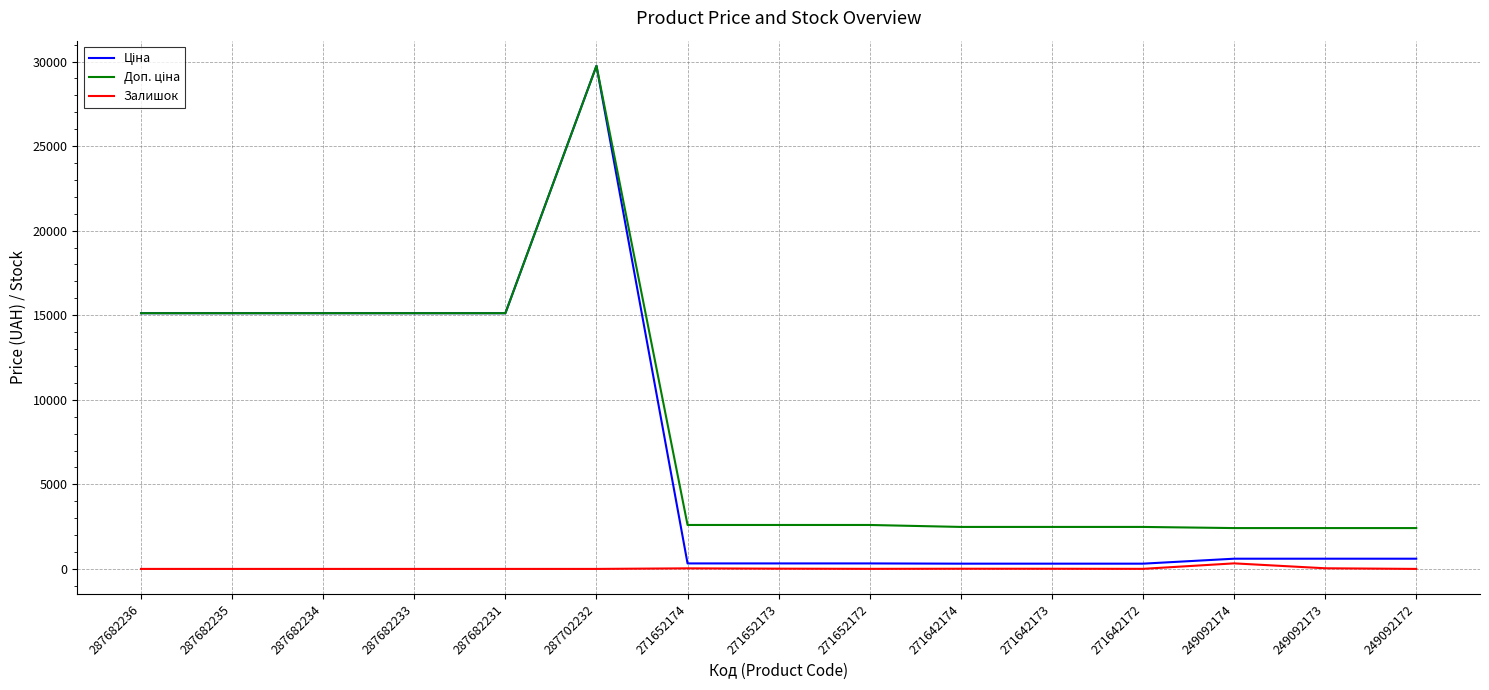

At which category is the sum across all series the highest?

287702232